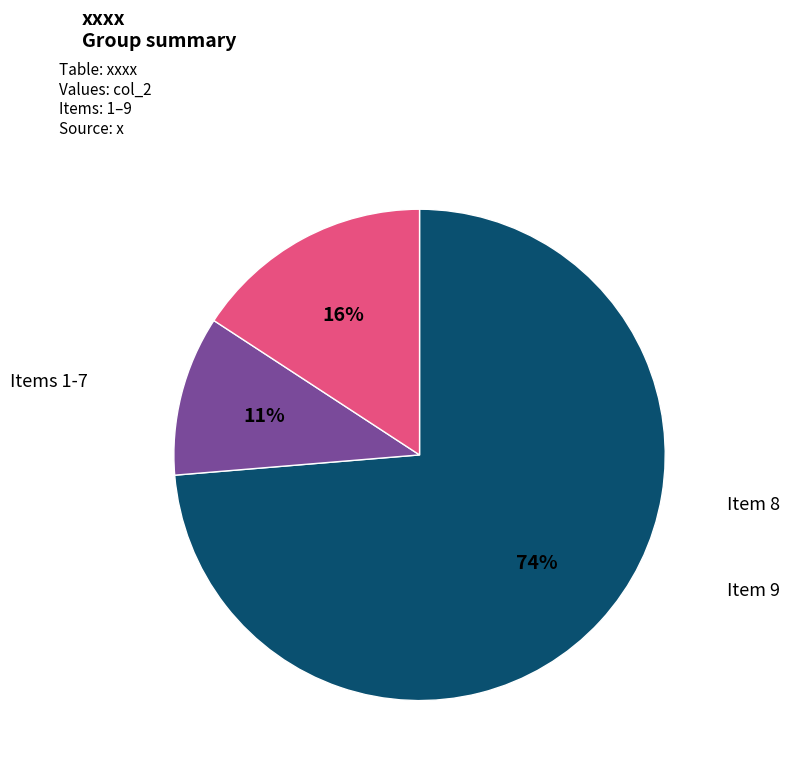

Is there a majority slice in this chart?

Yes